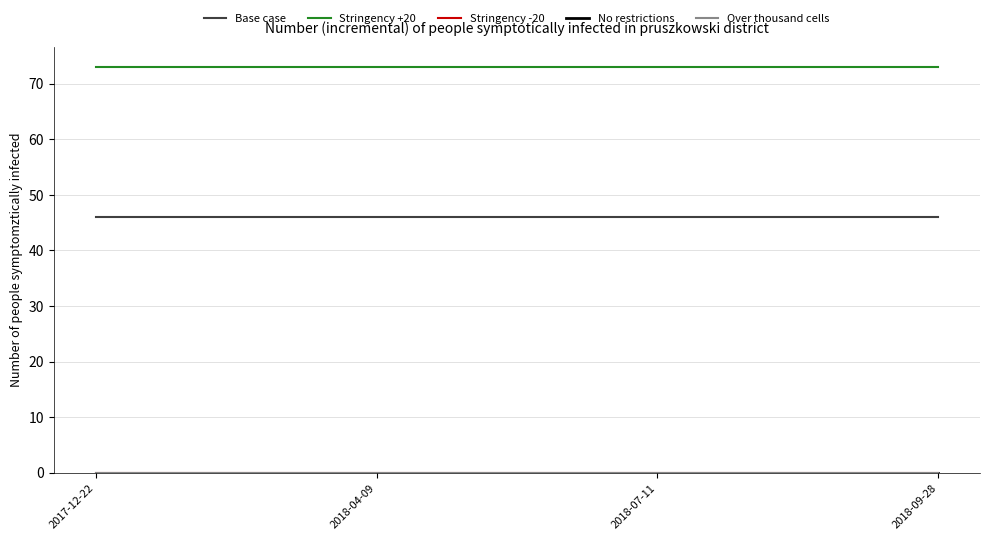

True or false: No restrictions and Stringency -20 cross at least once.

False